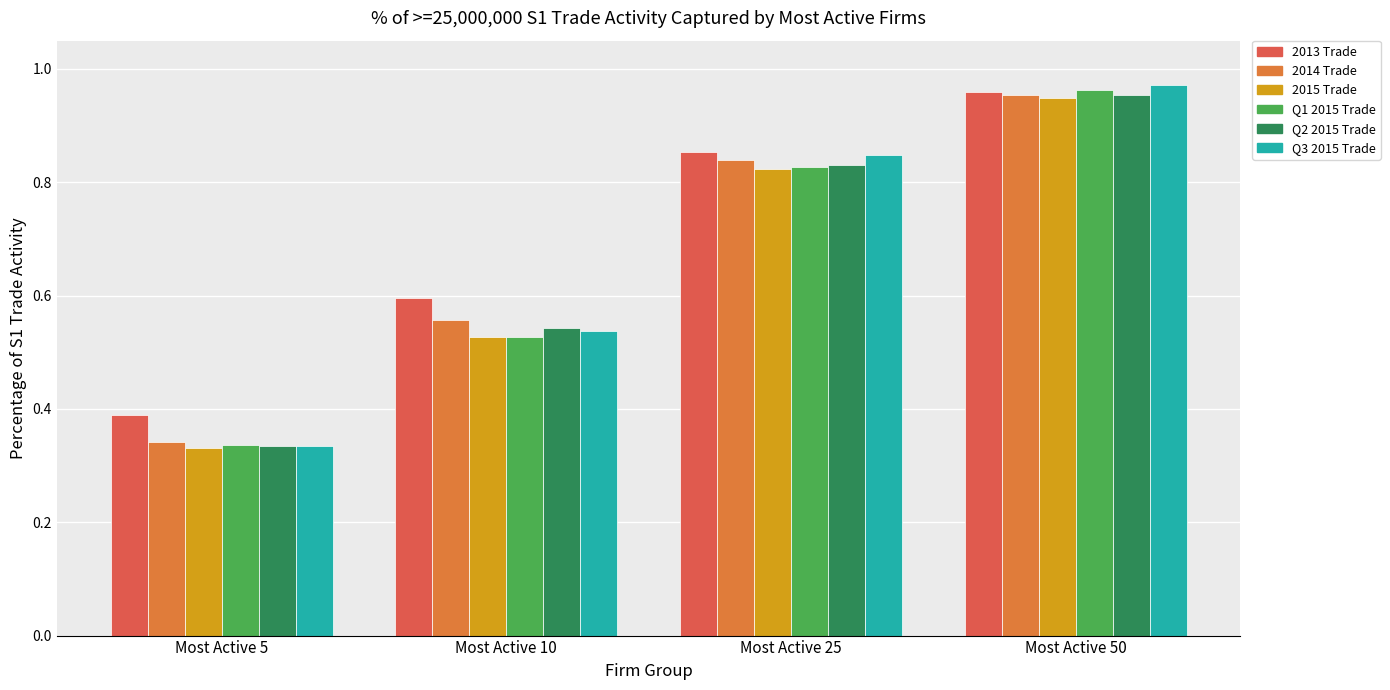

How many categories are shown in the chart?

4